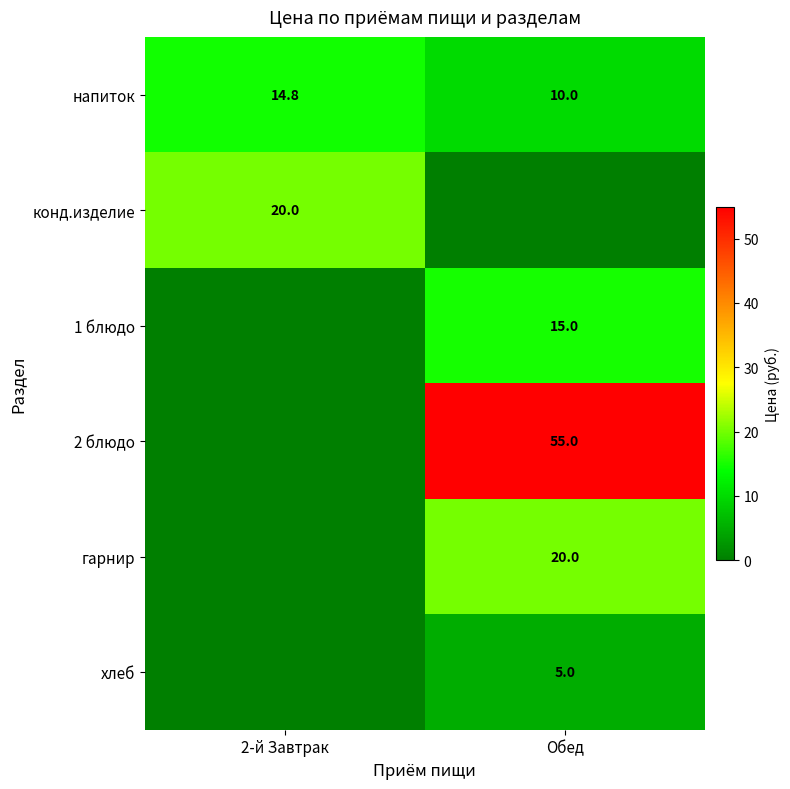

At which category is the sum across all series the highest?

Обед